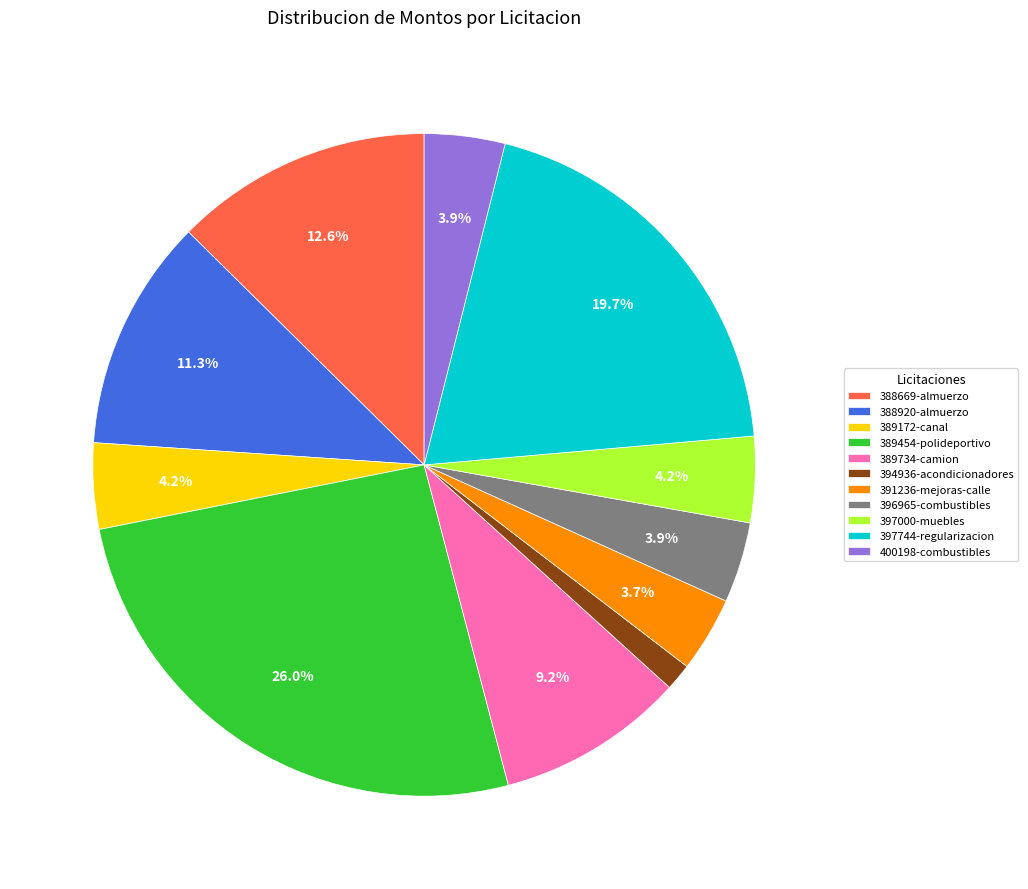

How much of the chart is everything except 391236-mejoras-calle?

96.3%